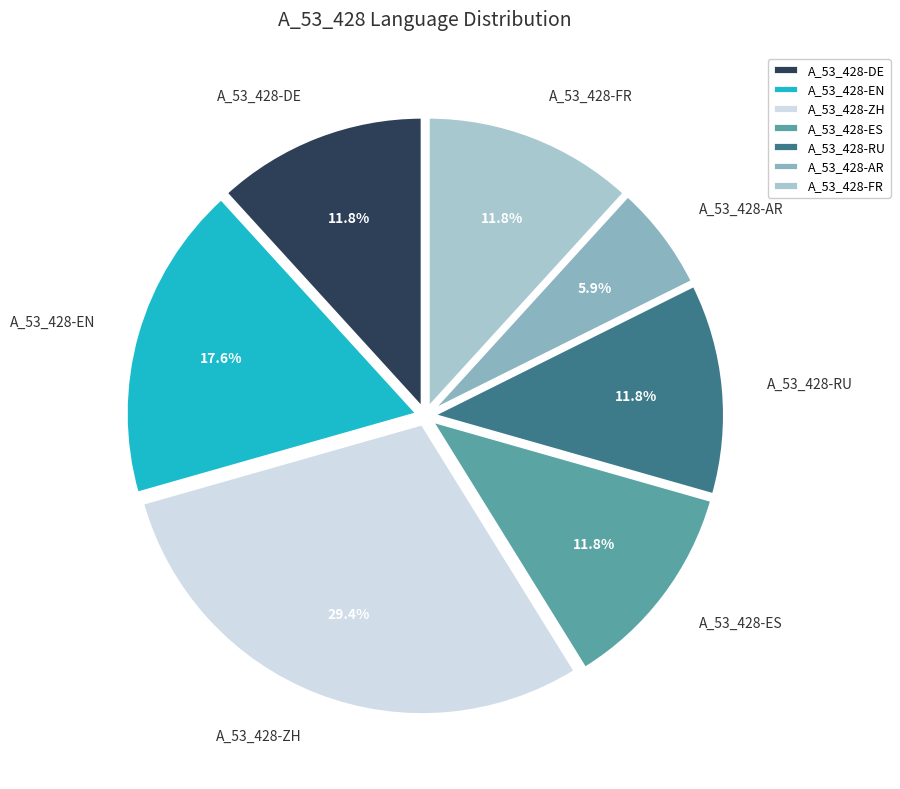

How much of the chart is everything except A_53_428-ES?

88.2%